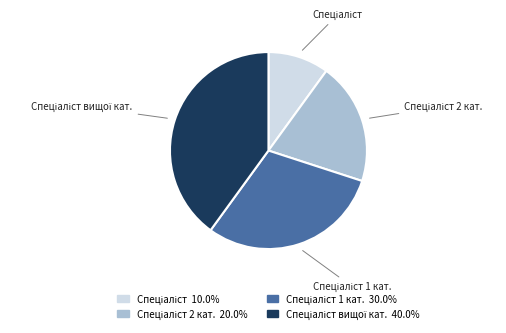

Does any single category account for the majority?

No